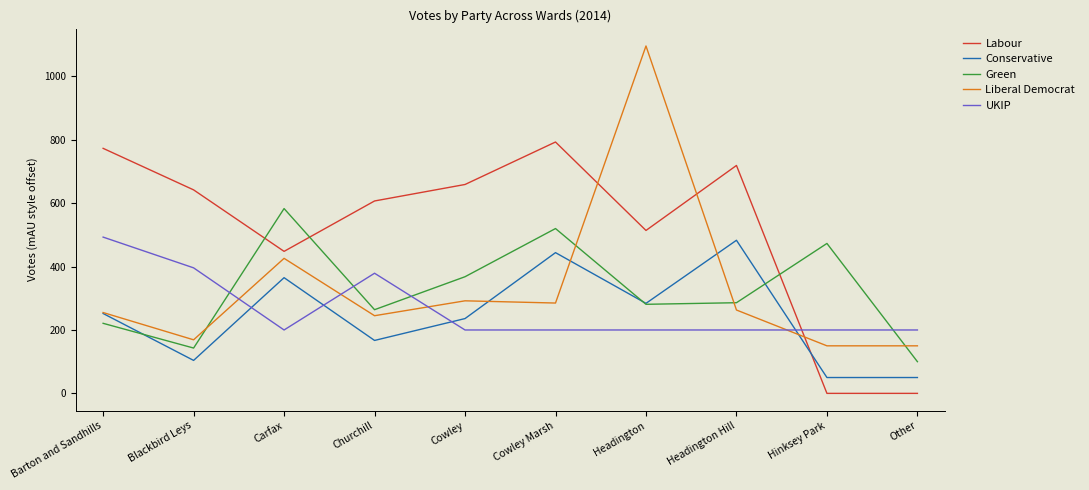

At which category is the sum across all series the highest?

Headington